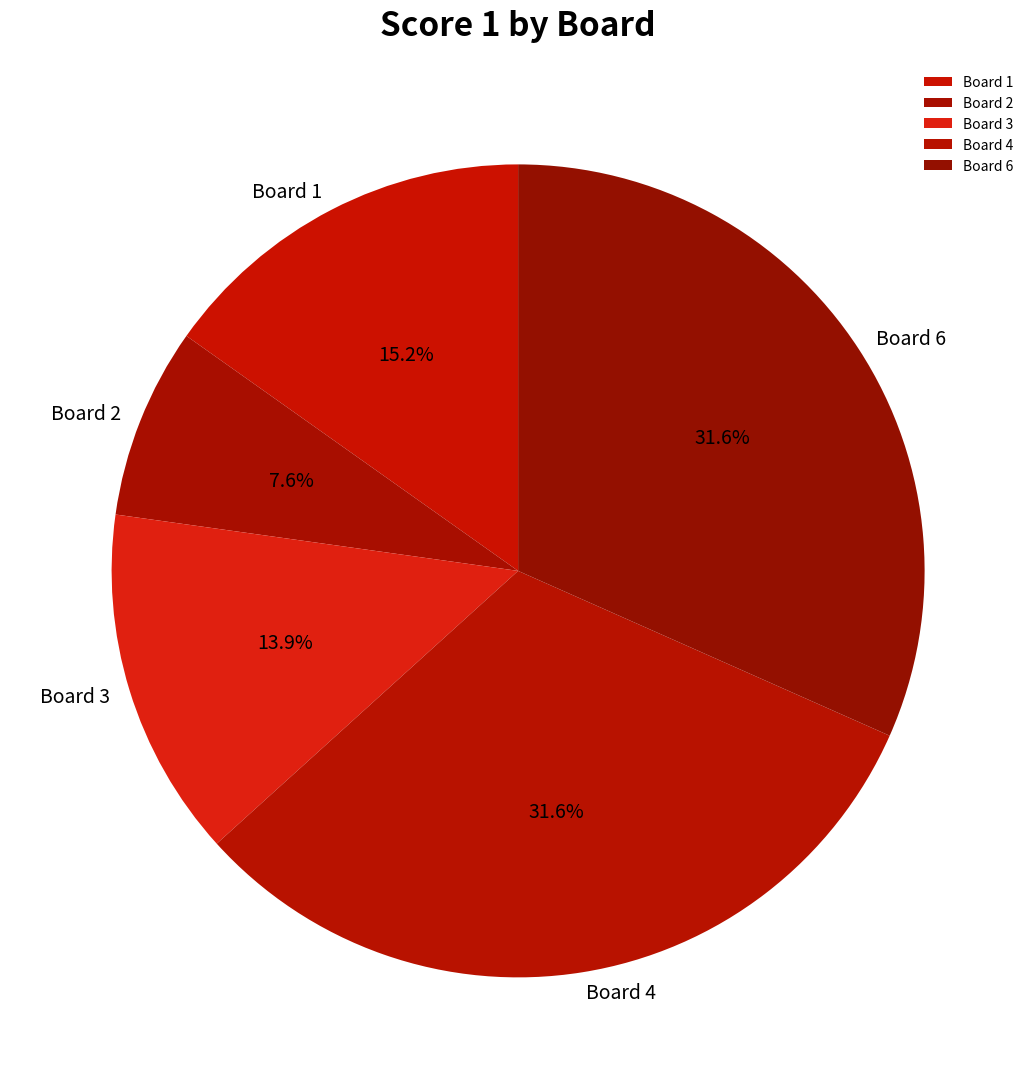

Which has a higher value, Board 1 or Board 4?

Board 4